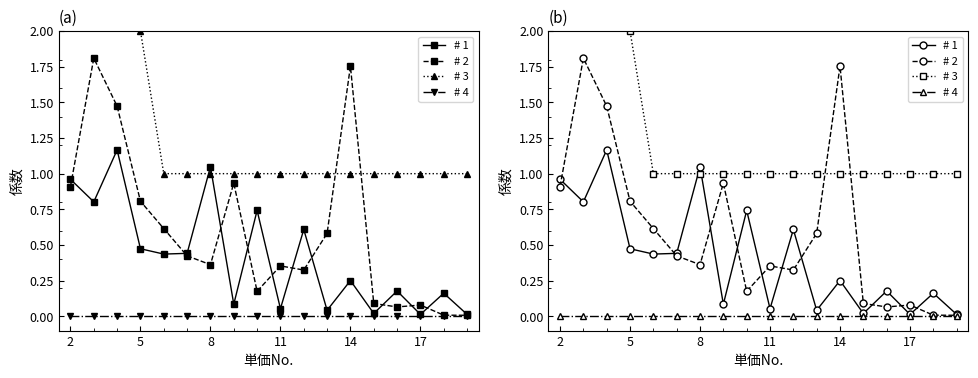

What is the value of the # 3 point at the 2nd from the left?

4.0